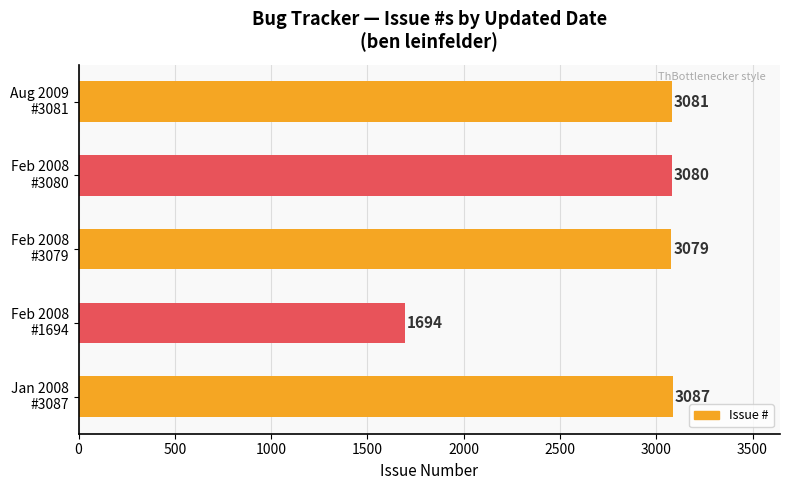

What is the difference between the maximum and minimum values?

1393